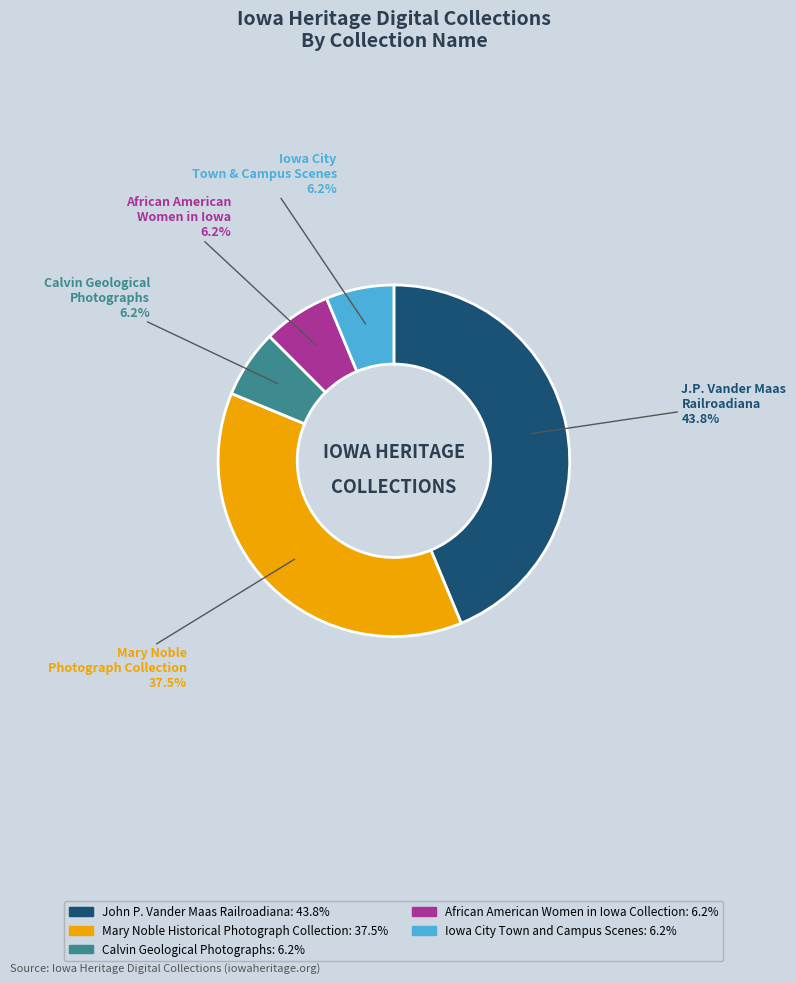

Does African American Women in Iowa Collection account for over 50% of the chart?

No